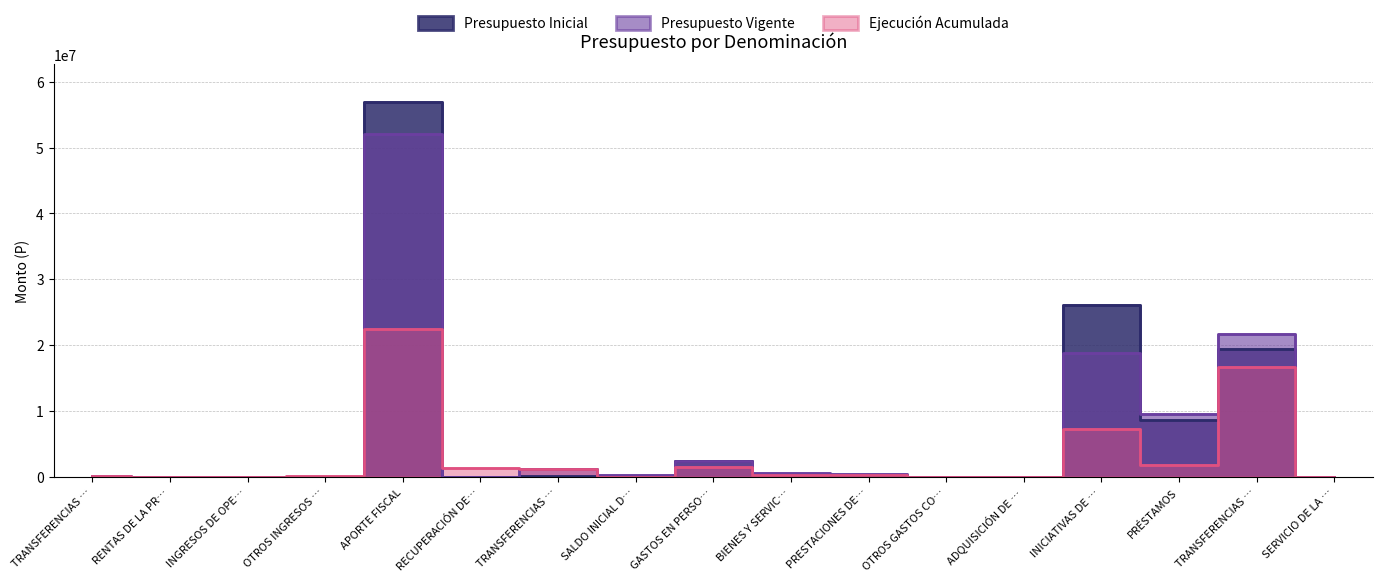

Which series has the widest spread of values?

Presupuesto Inicial